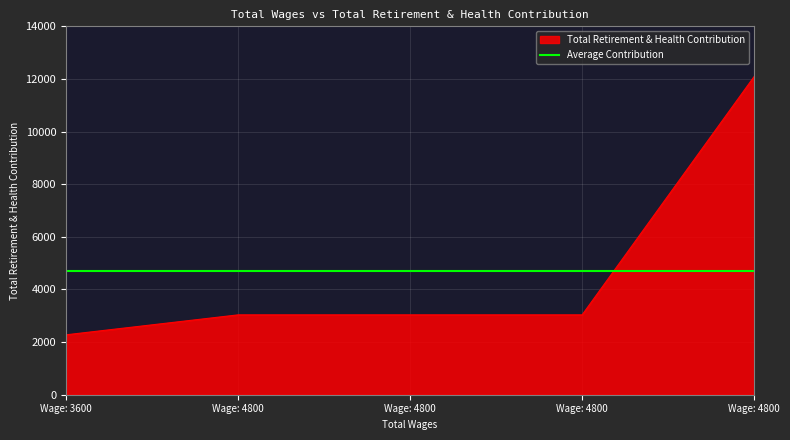

Does the chart display data point markers on the line(s)?

No